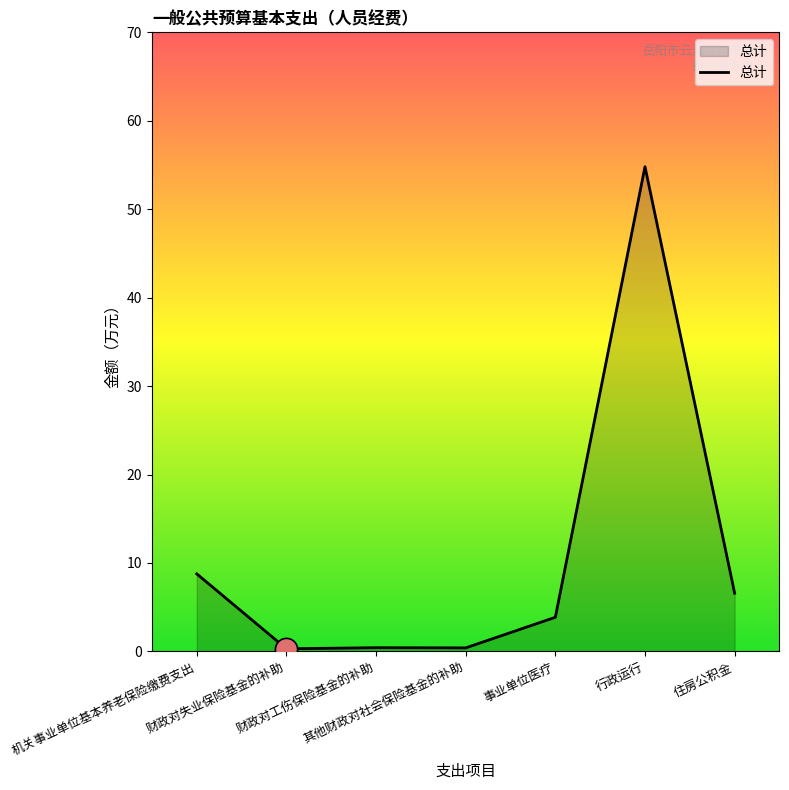

What is the average value?

10.7